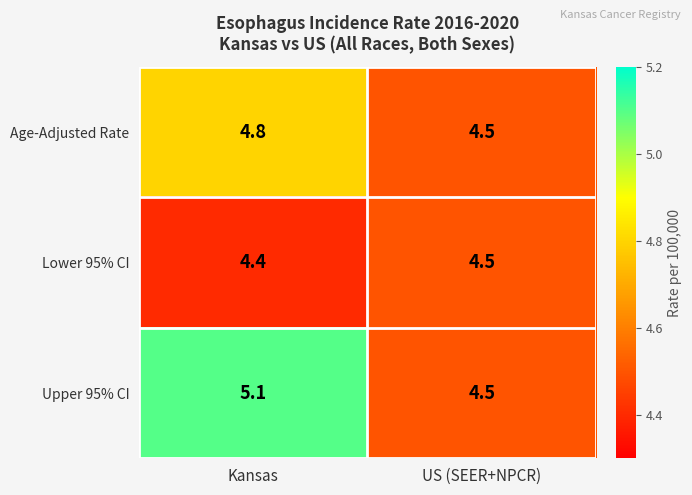

Reading left to right, list all the values displayed in this chart.

Age-Adjusted Rate: Kansas=4.8	US (SEER+NPCR)=4.5
Lower 95% CI: Kansas=4.4	US (SEER+NPCR)=4.5
Upper 95% CI: Kansas=5.1	US (SEER+NPCR)=4.5